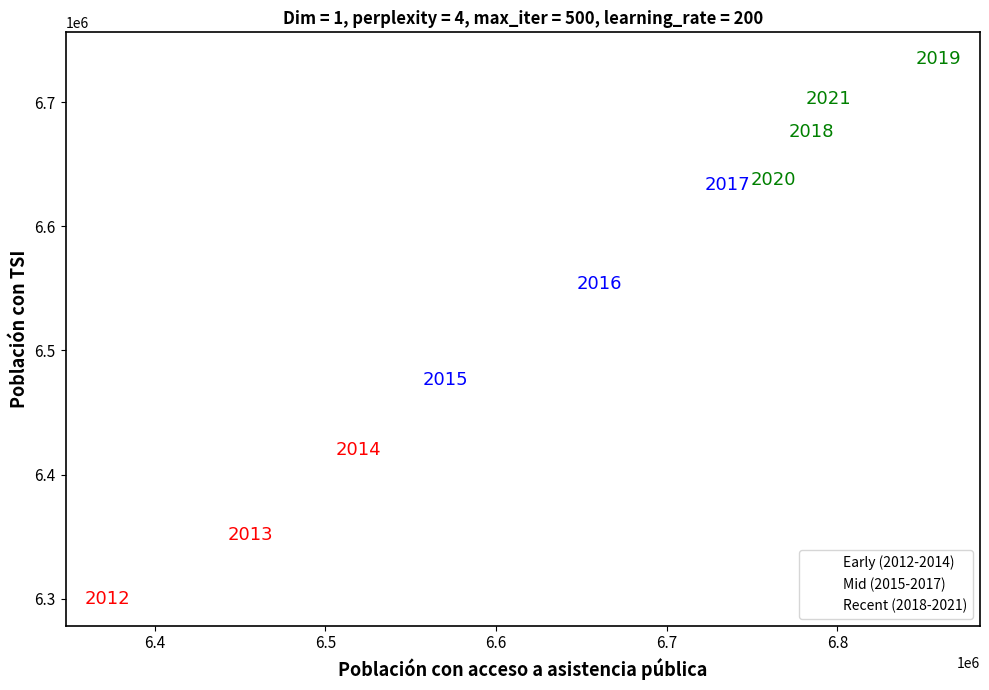

Which series contains the highest Y value?

Recent (2018-2021)